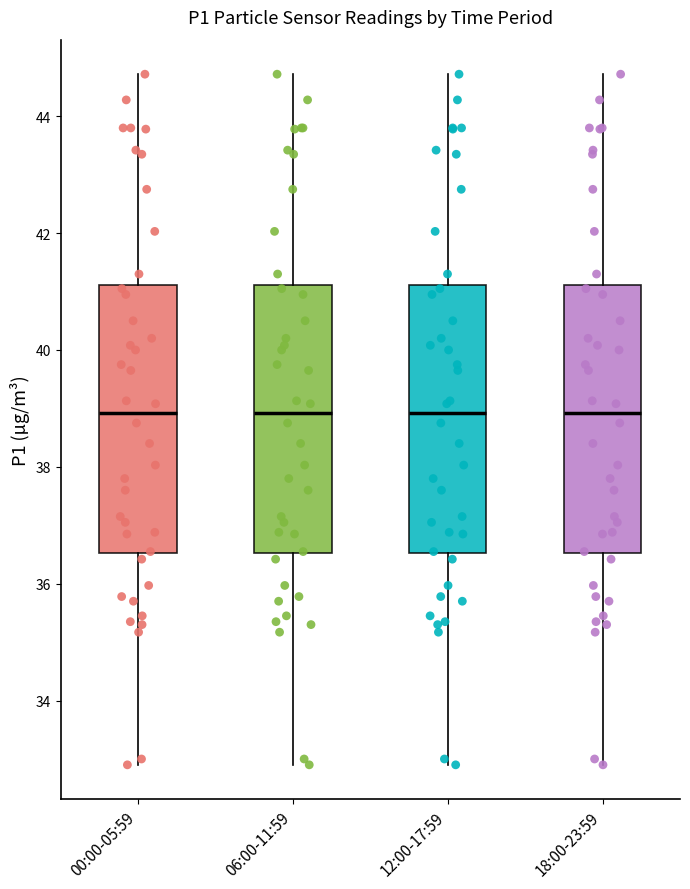

Reading left to right, read every box against the y-axis: the position of its median line, the range the box covers, and the ends of its whiskers. The values are not printed on the chart, so give them approximately, as read against the axis.

00:00-05:59: median 39.0, box 36.6 to 41.2, whiskers 33.0 to 44.8
06:00-11:59: median 39.0, box 36.6 to 41.2, whiskers 33.0 to 44.8
12:00-17:59: median 39.0, box 36.6 to 41.2, whiskers 33.0 to 44.8
18:00-23:59: median 39.0, box 36.6 to 41.2, whiskers 33.0 to 44.8